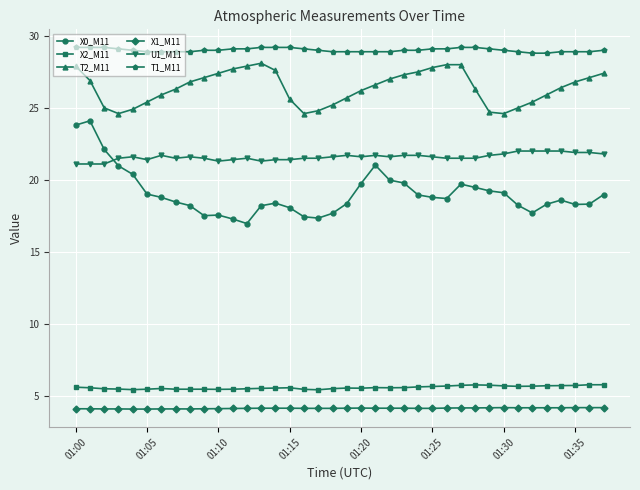

Which series has the largest range (max minus min)?

X0_M11